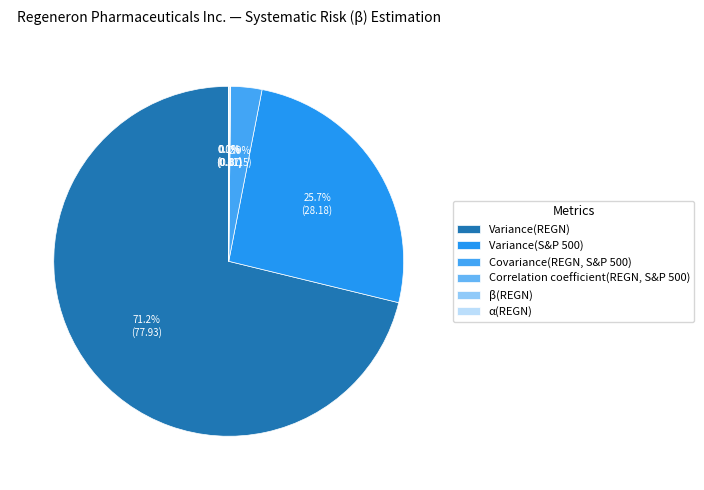

What is the smallest slice in the pie chart?

α(REGN)